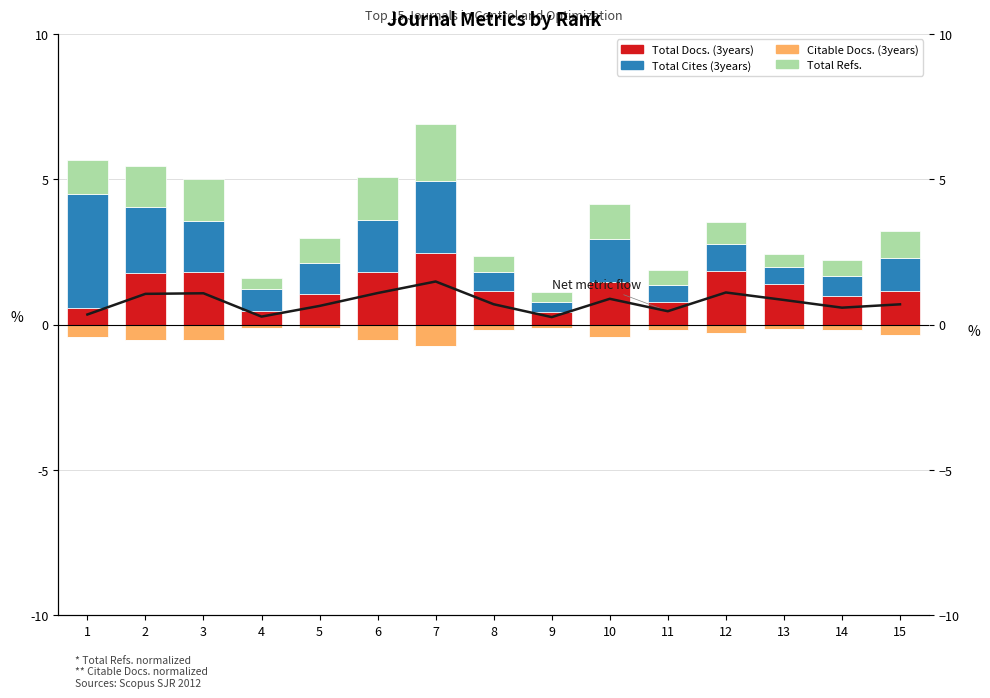

What is the minimum value for Total Cites (3years)?

0.3